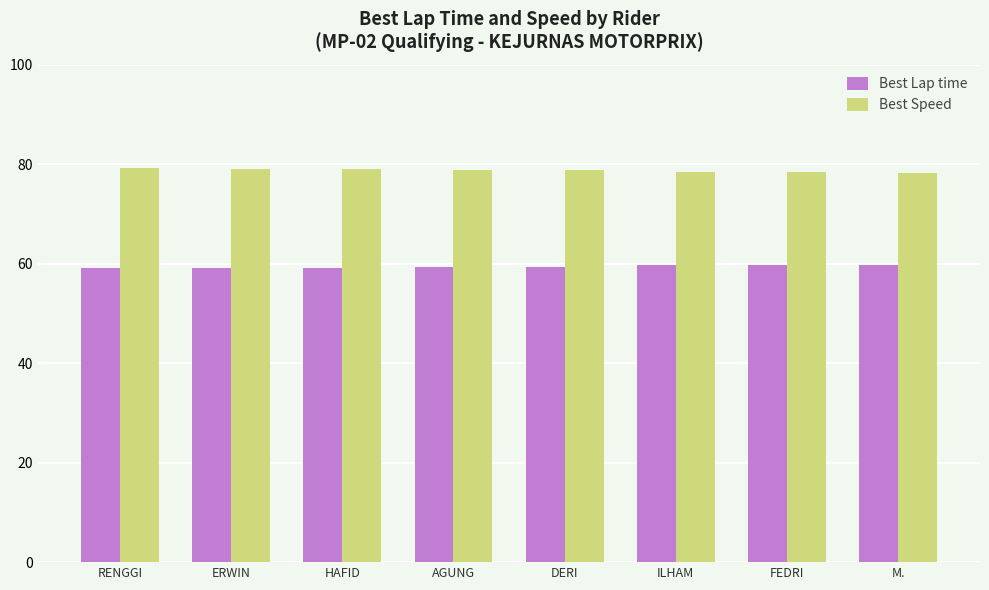

What is the minimum value for Best Speed?

78.3